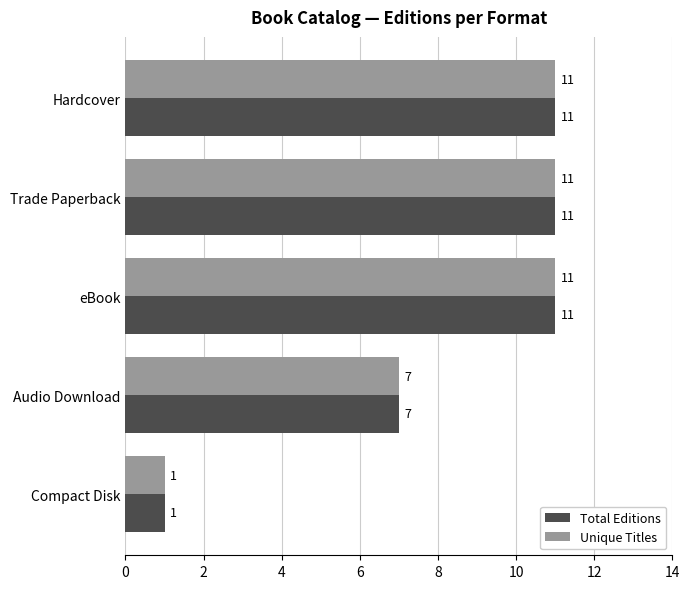

What is the maximum value for Total Editions?

11